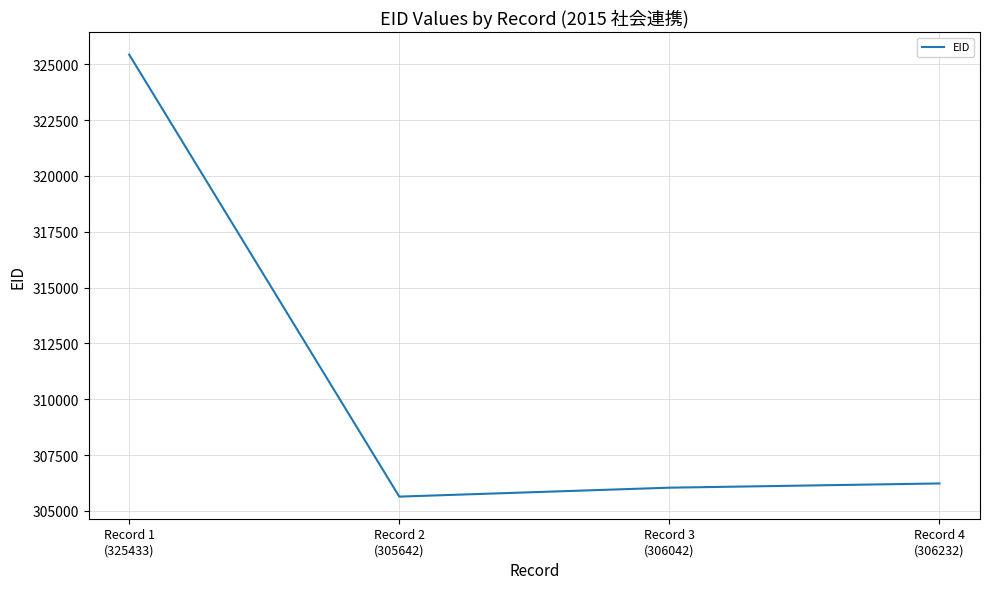

At which category does the chart reach its minimum across all series?

Record 2
(305642)